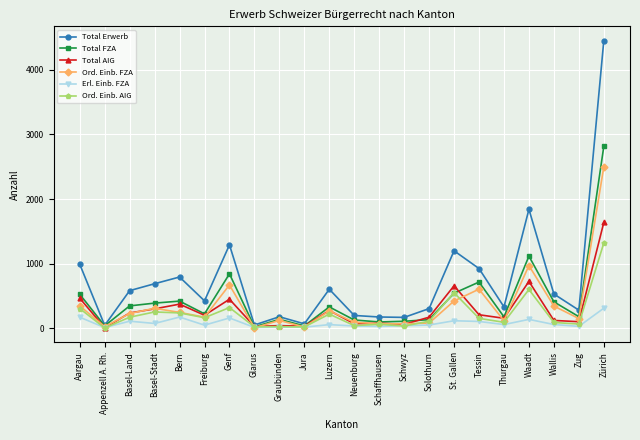

In Total Erwerb, how many points are higher than both neighbors (excluding endpoints)?

6